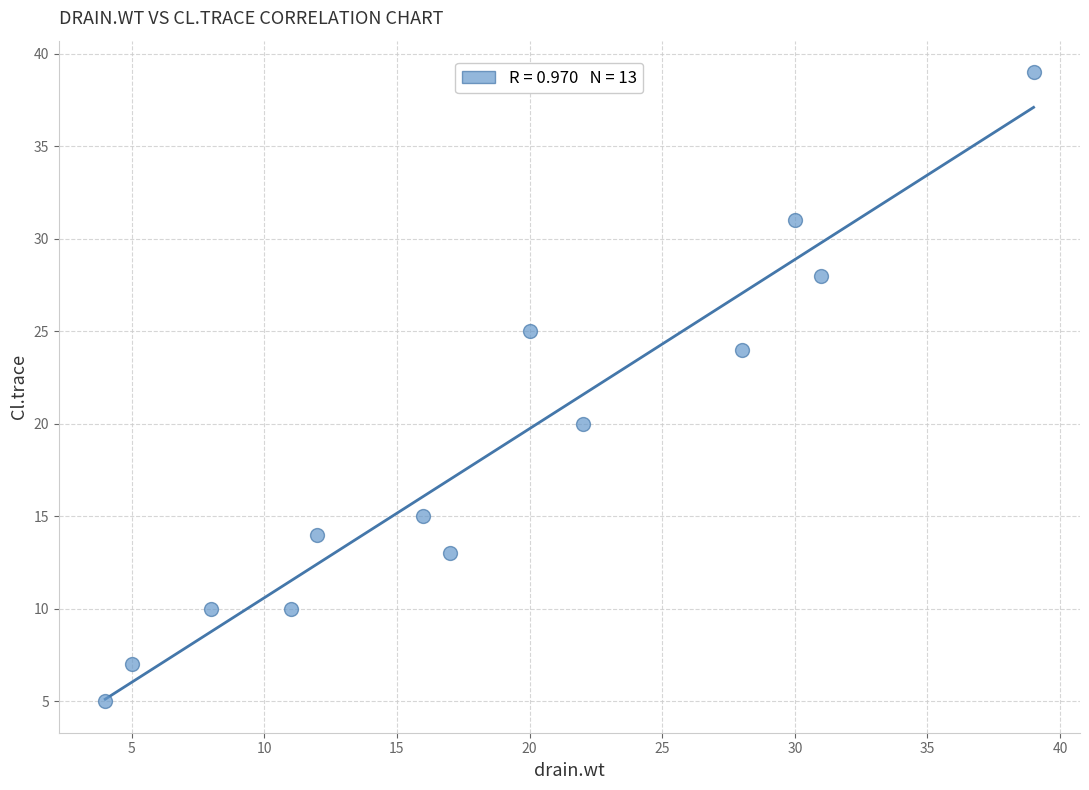

What is the range of X values (max minus min)?

35